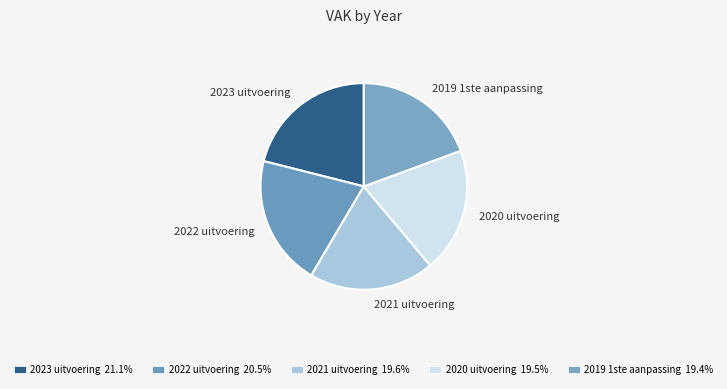

Is there any slice that represents more than half of the pie?

No